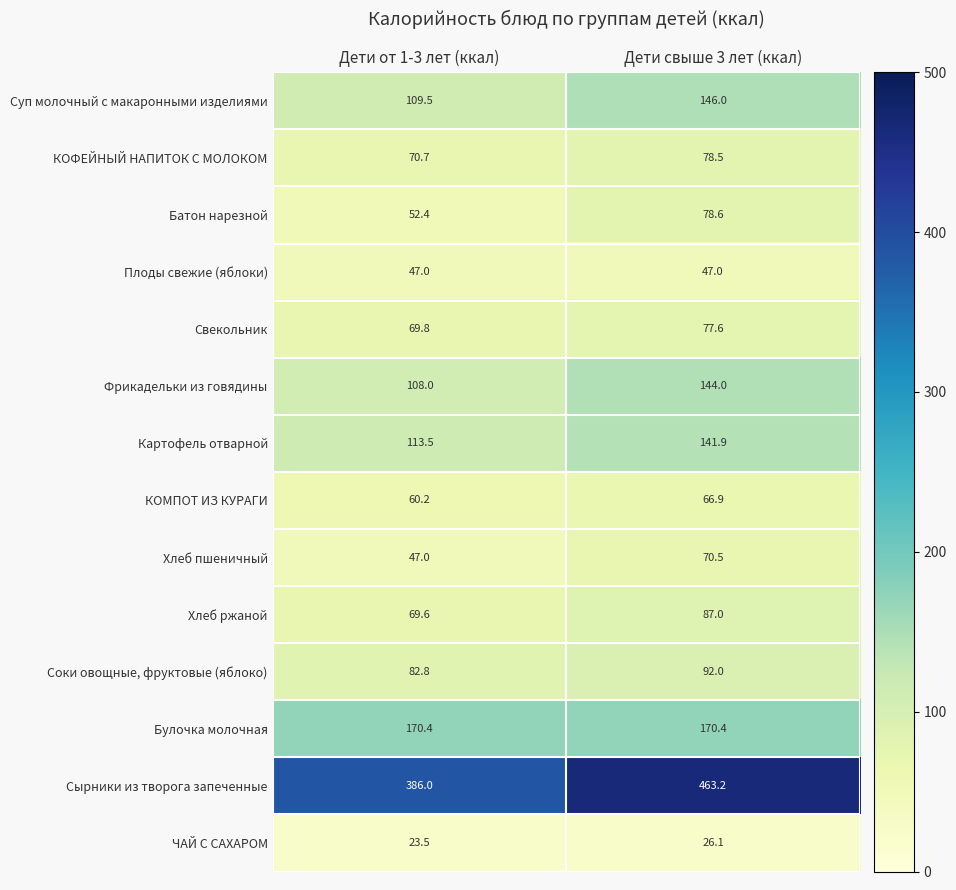

Which series has the largest range (max minus min)?

Сырники из творога запеченные